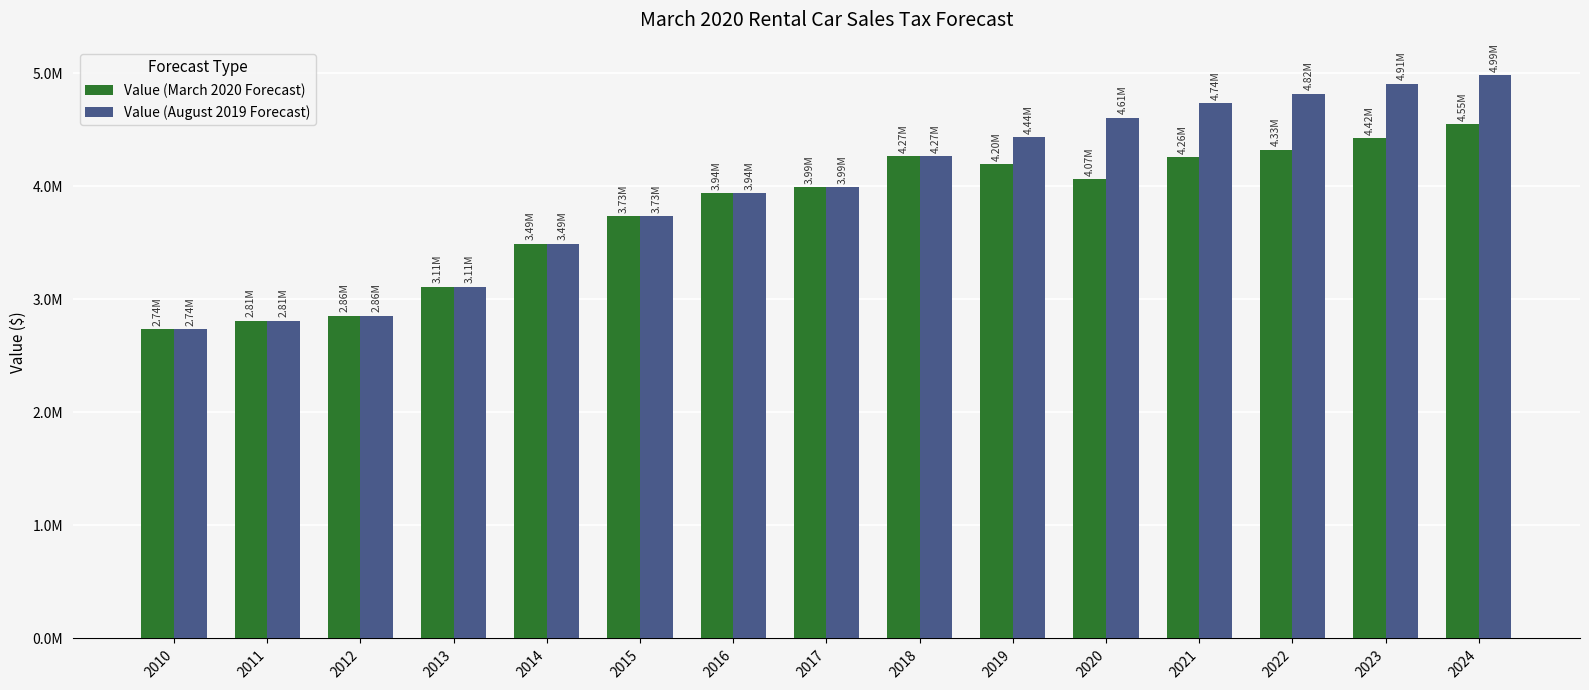

What are all the series names shown in the legend?

Value (March 2020 Forecast), Value (August 2019 Forecast)